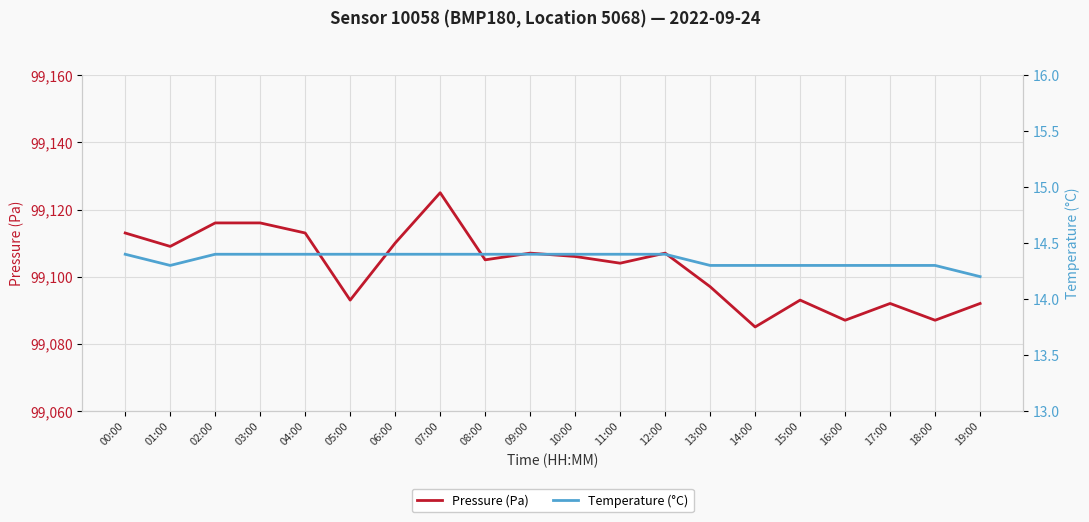

What is the value of the Pressure (Pa) point at the 7th from the left?

99110.0